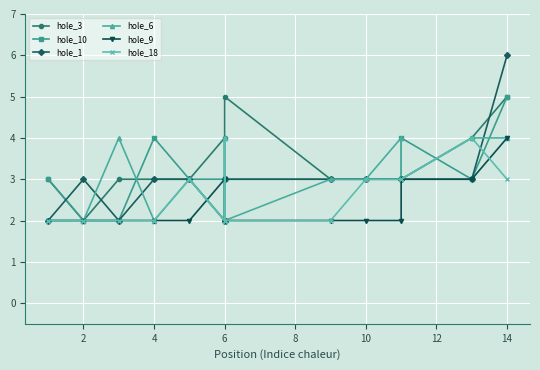

What is the average value of the hole_9 series?

2